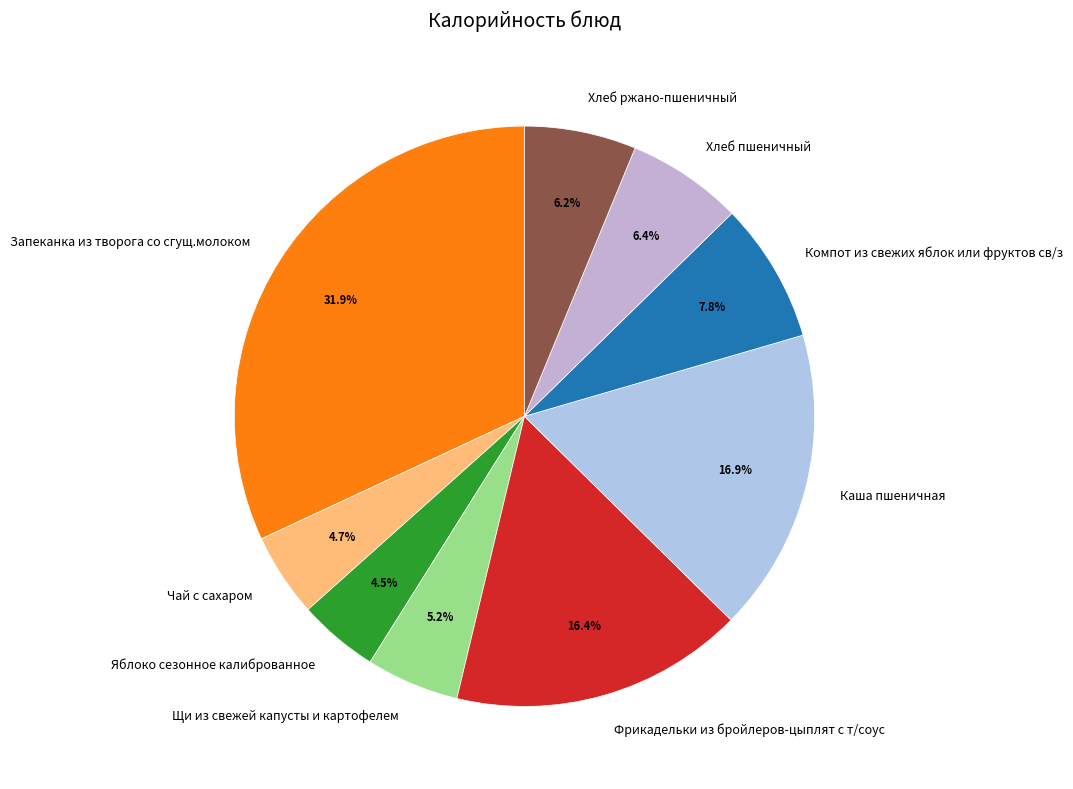

Is it true that Чай с сахаром is 5% of the pie?

True